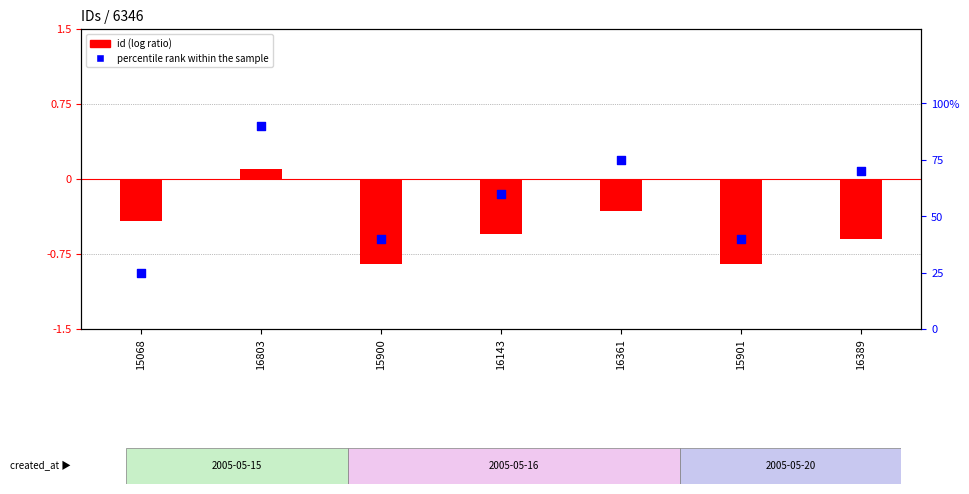

Which series has the largest Y range (max minus min)?

percentile rank within the sample